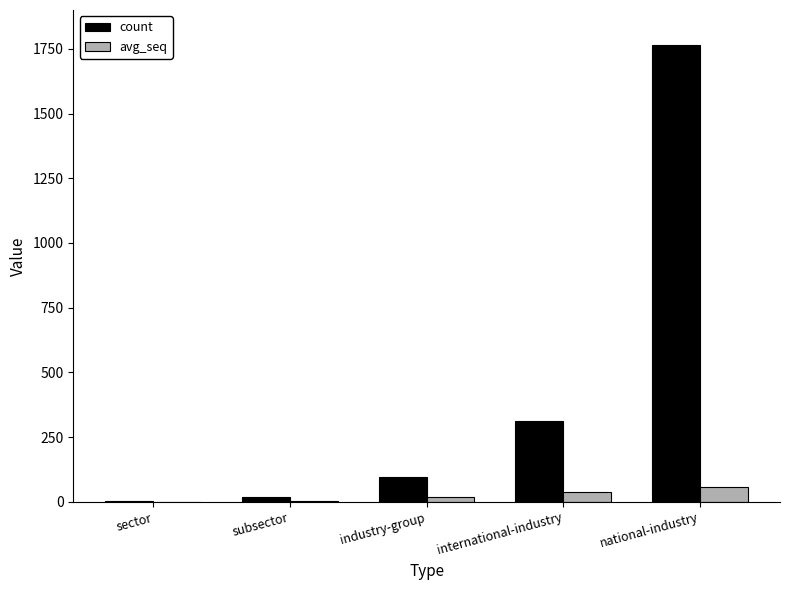

At which label does avg_seq reach its peak?

national-industry